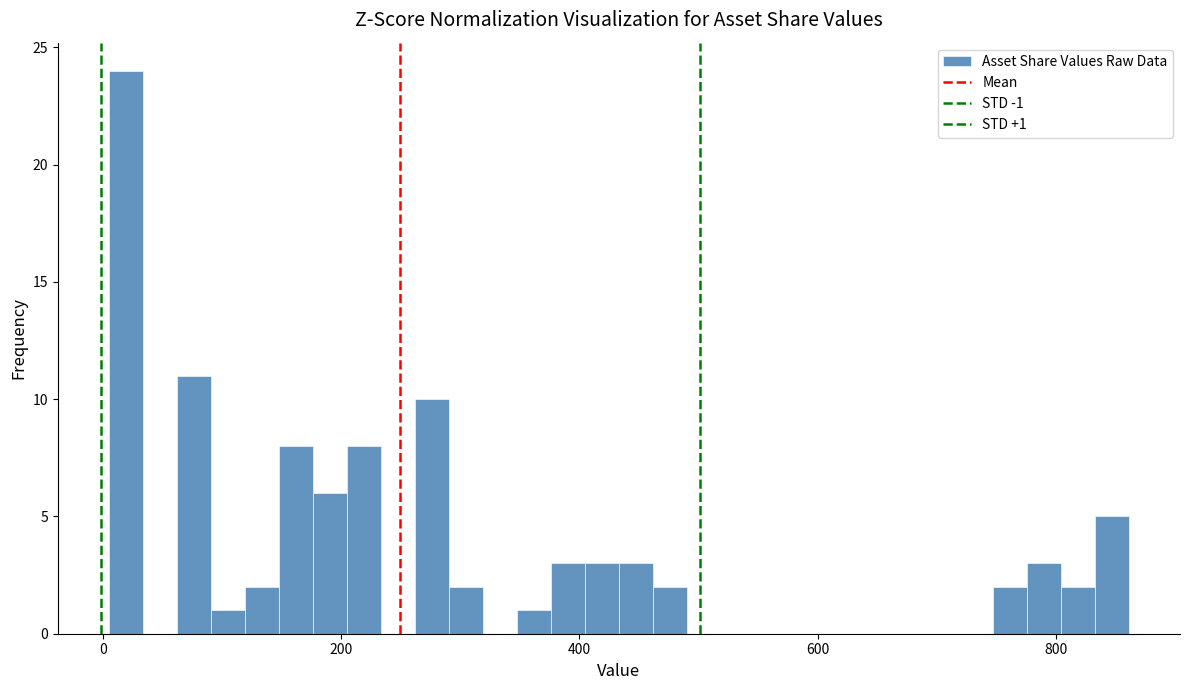

Read against the x-axis, roughly where is the centre of the tallest bar?

20